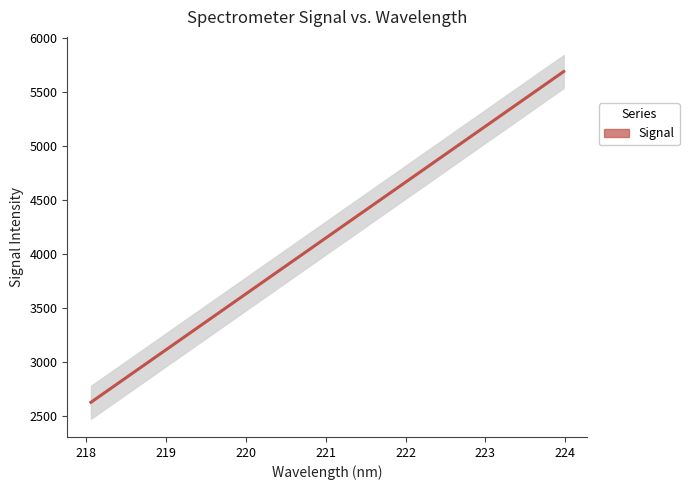

The value at 221 is 1138.0. True or false?

False